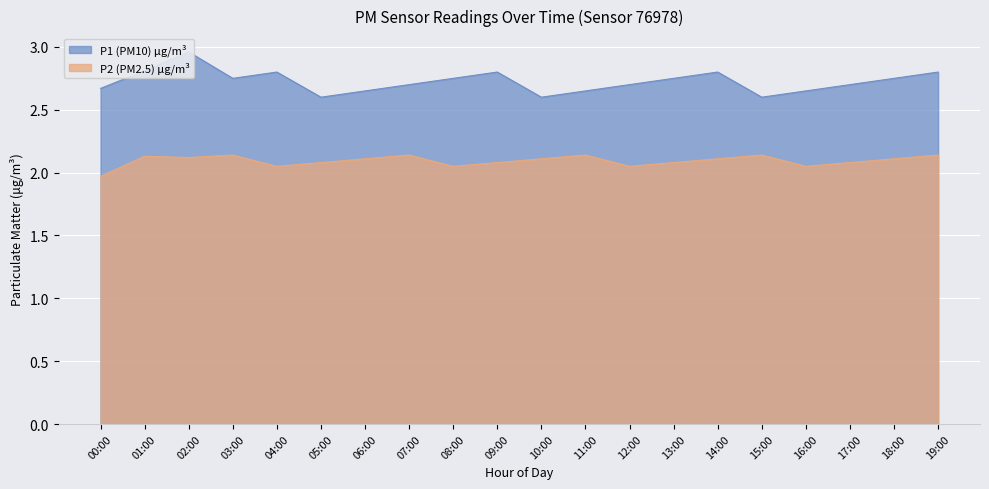

Does the chart display data point markers on the line(s)?

No